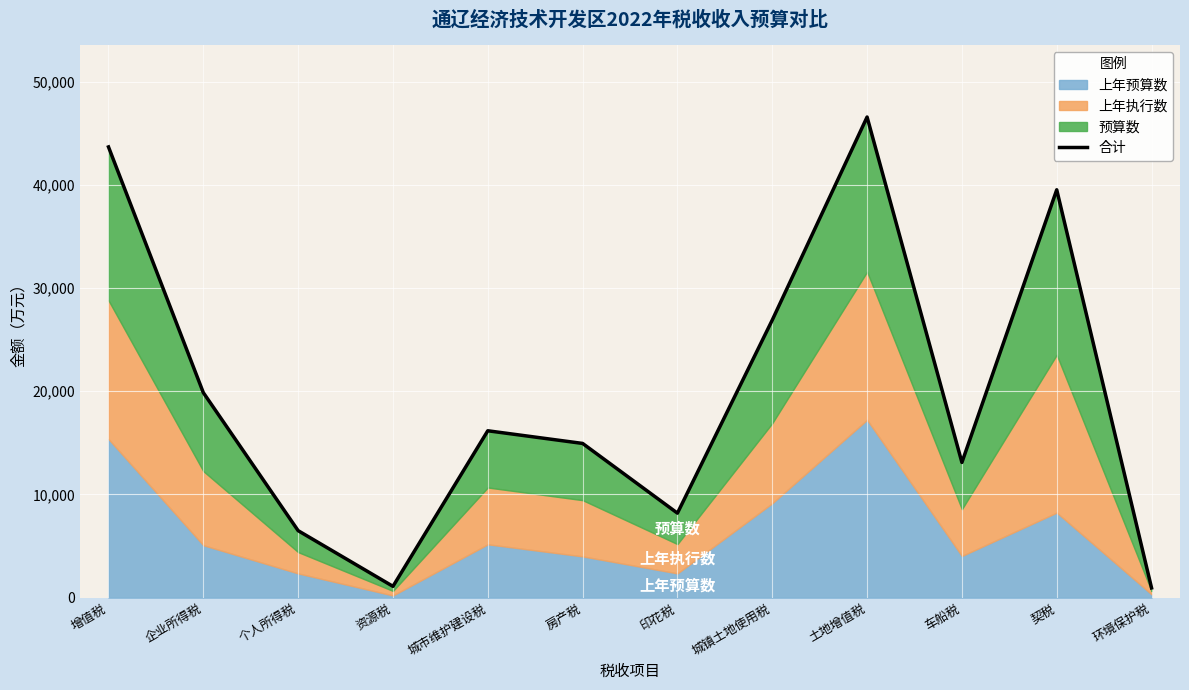

What is the label of the 11th point from the left?

契税